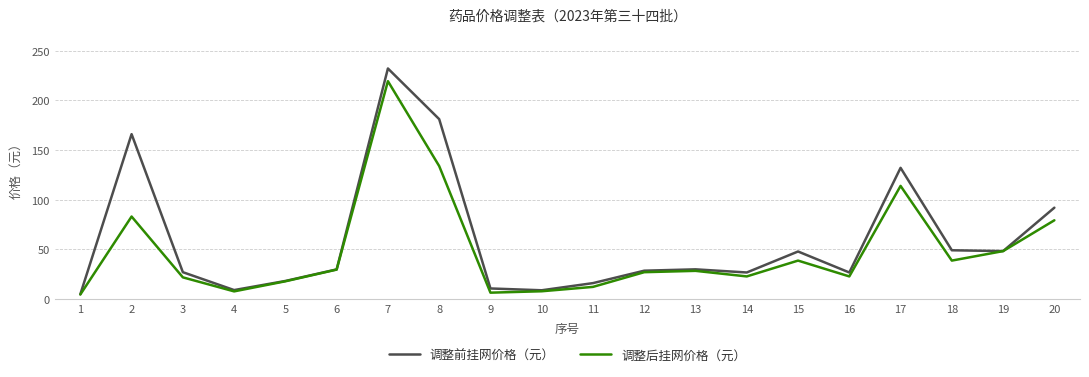

What are all the series names shown in the legend?

调整前挂网价格（元）, 调整后挂网价格（元）